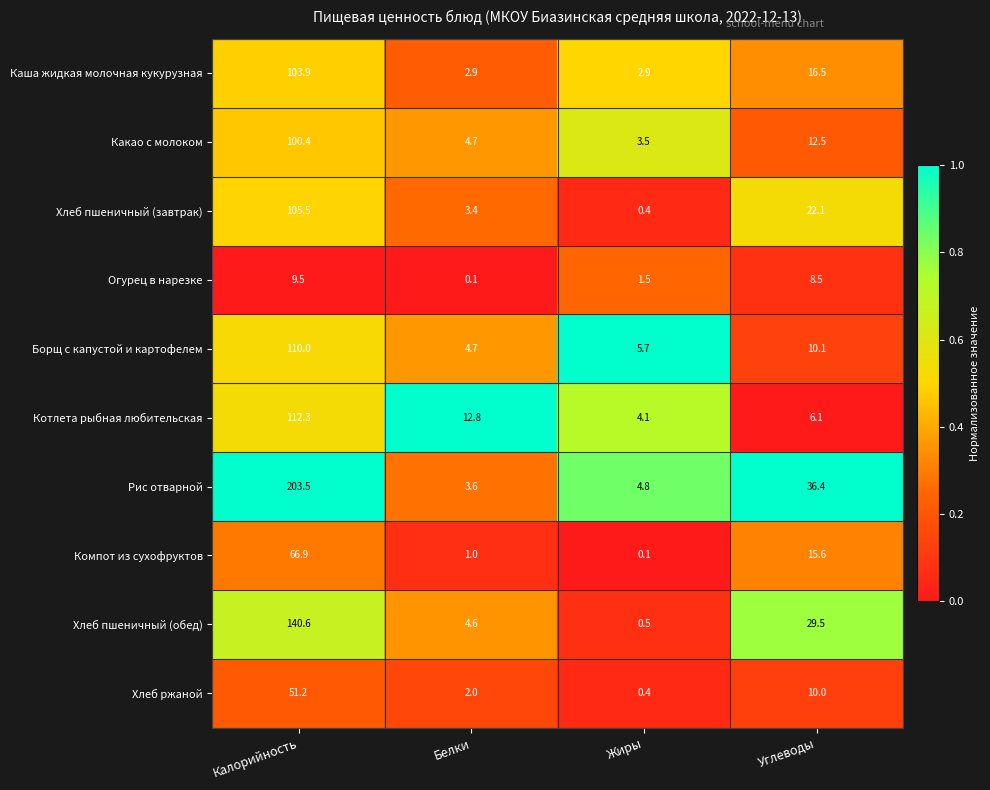

What is the sum of the Хлеб пшеничный (обед) values at Жиры and Углеводы?

30.0